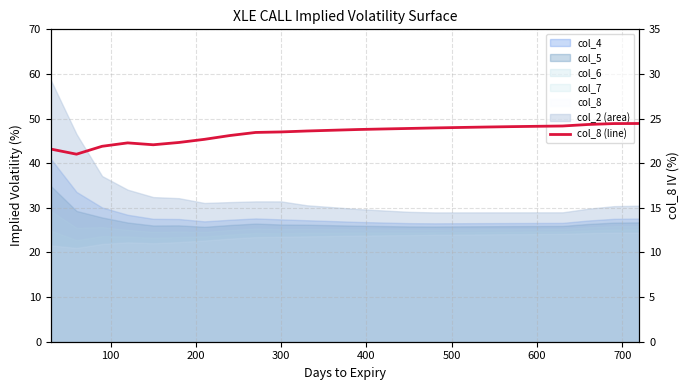

At which label is the value closest to 22?

400